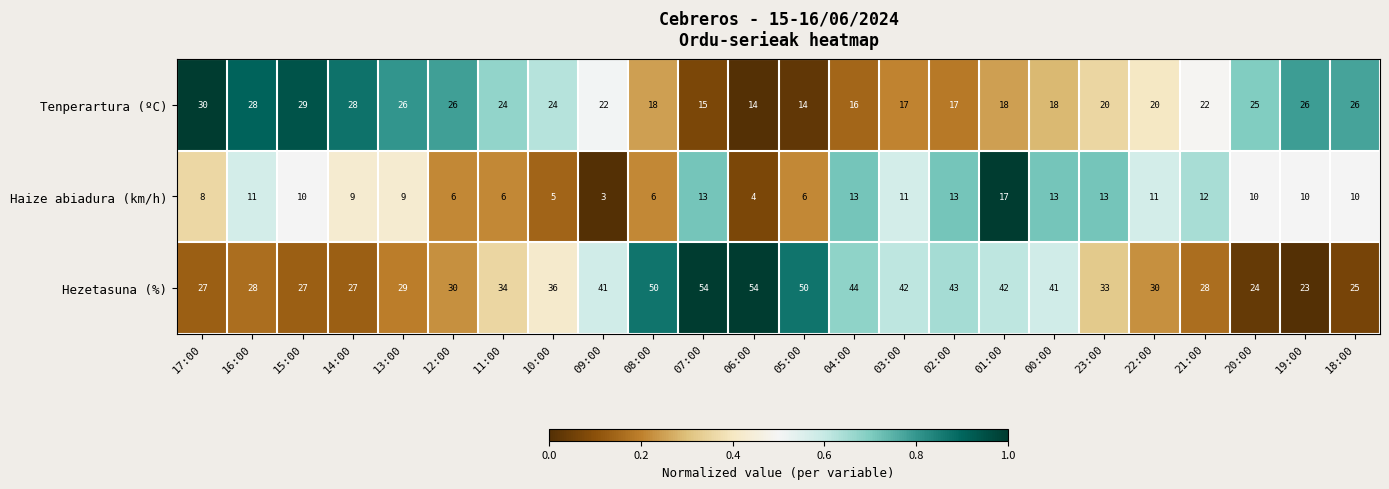

At which category does the chart reach its minimum across all series?

09:00